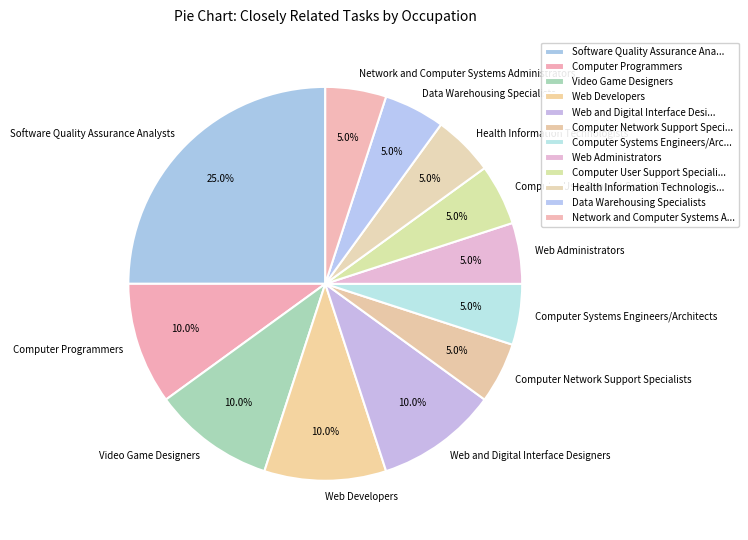

Is Computer Systems Engineers/Architects the majority of the pie?

No